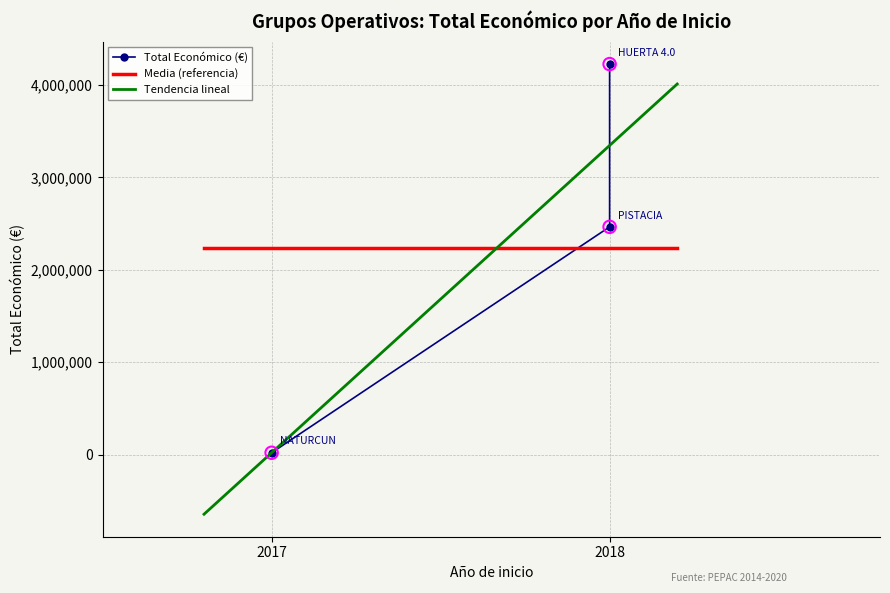

Approximately how many times larger is the value at 2018 compared to 2017?

217.0